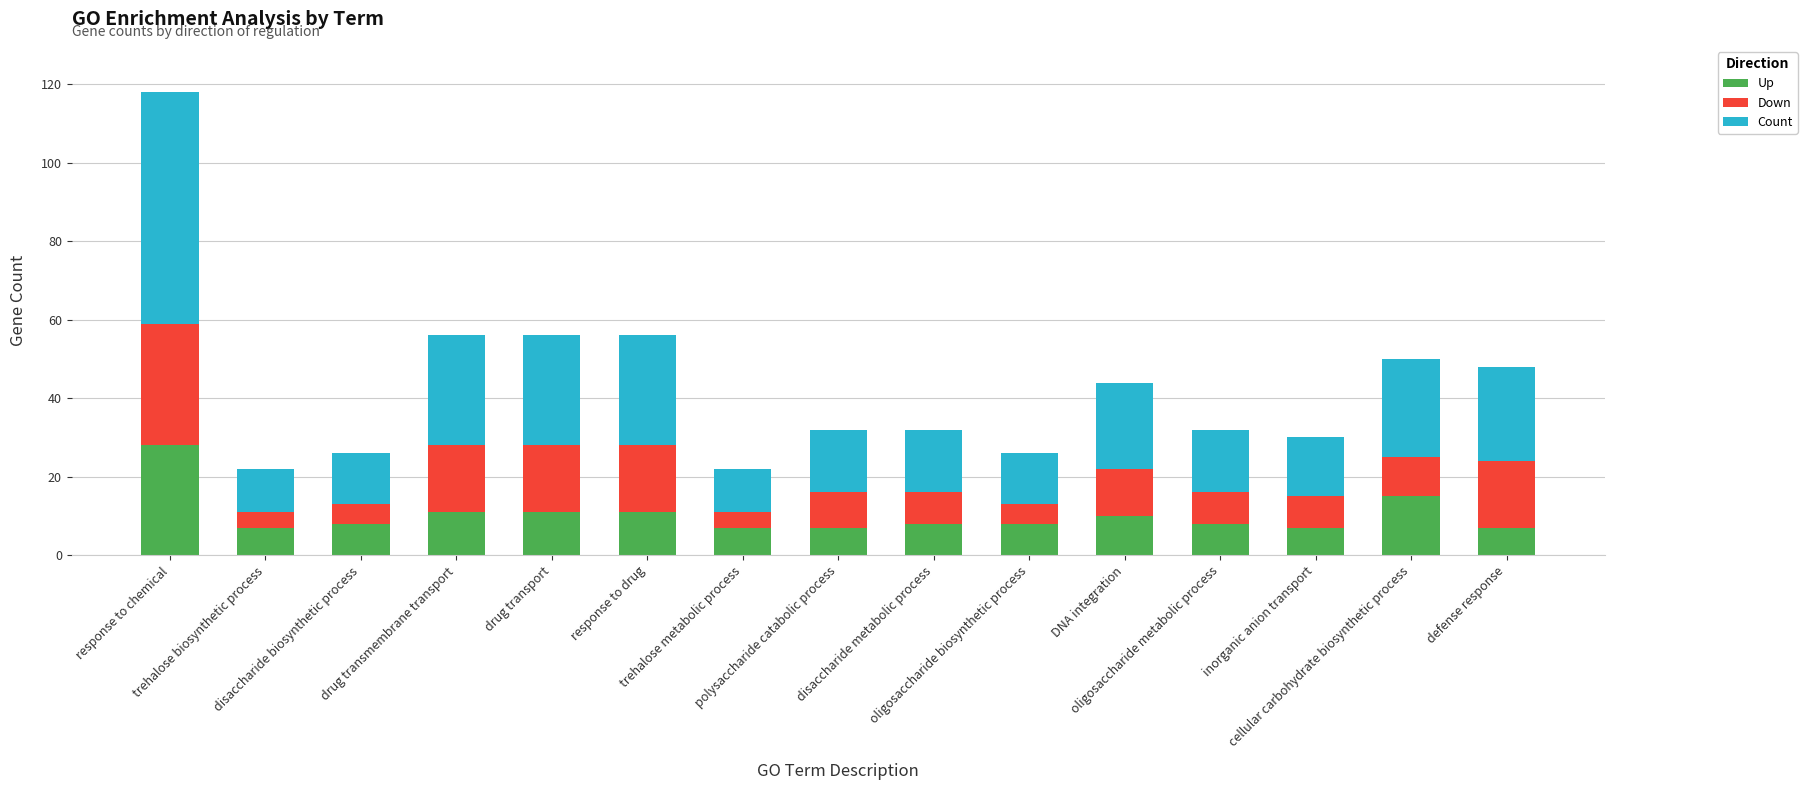

How many bars are there in total?

15